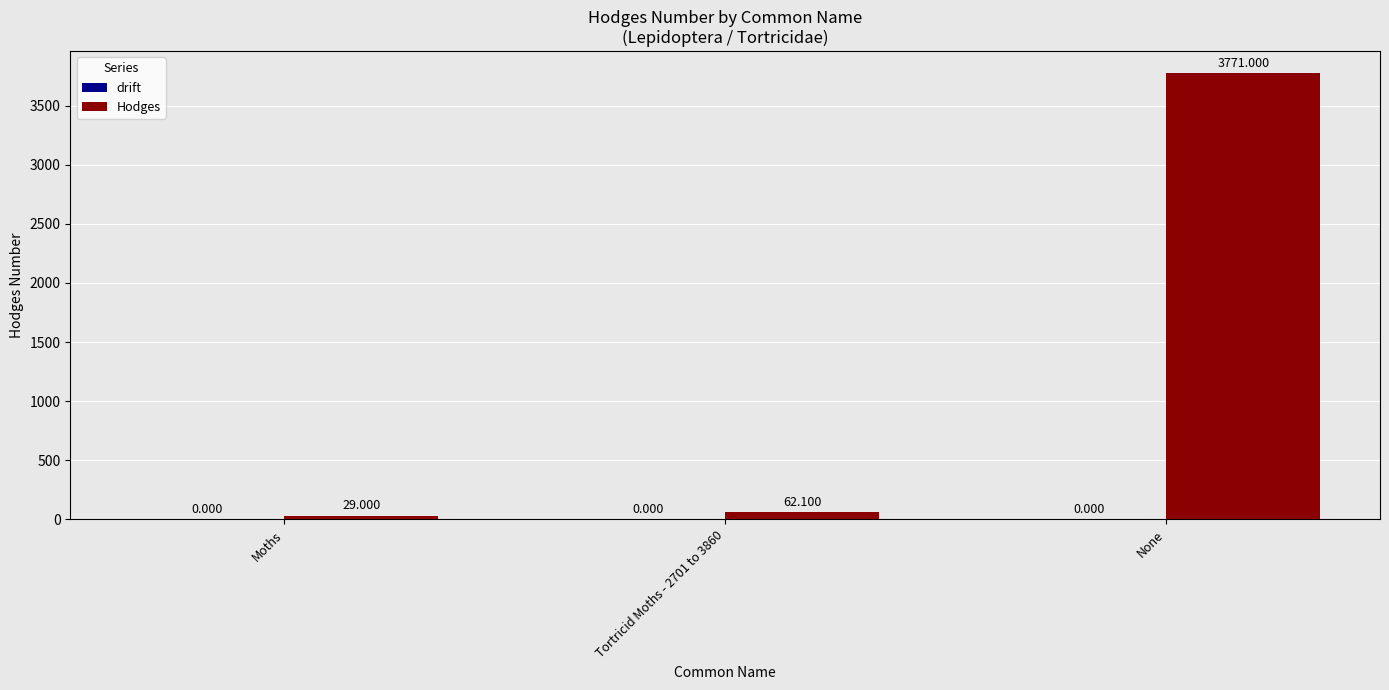

Which category has the highest value across all series?

None